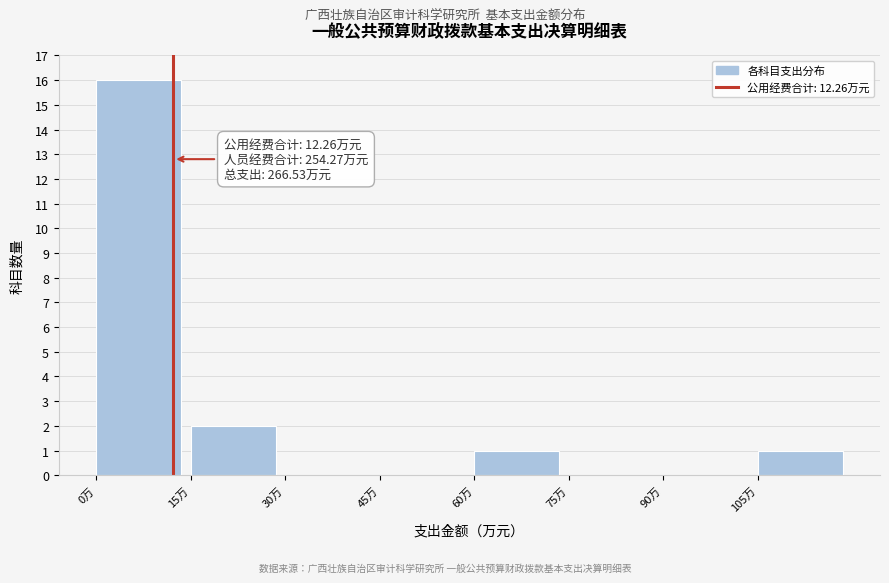

Which range on the x-axis has the tallest bar?

0 to 15